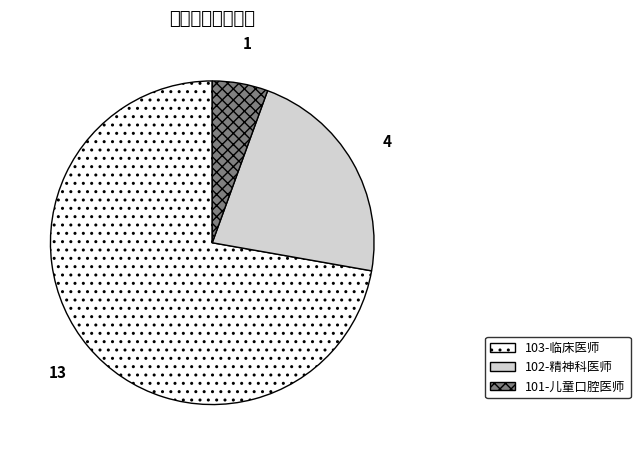

The 102-精神科医师 slice represents 14% of the pie. True or false?

False